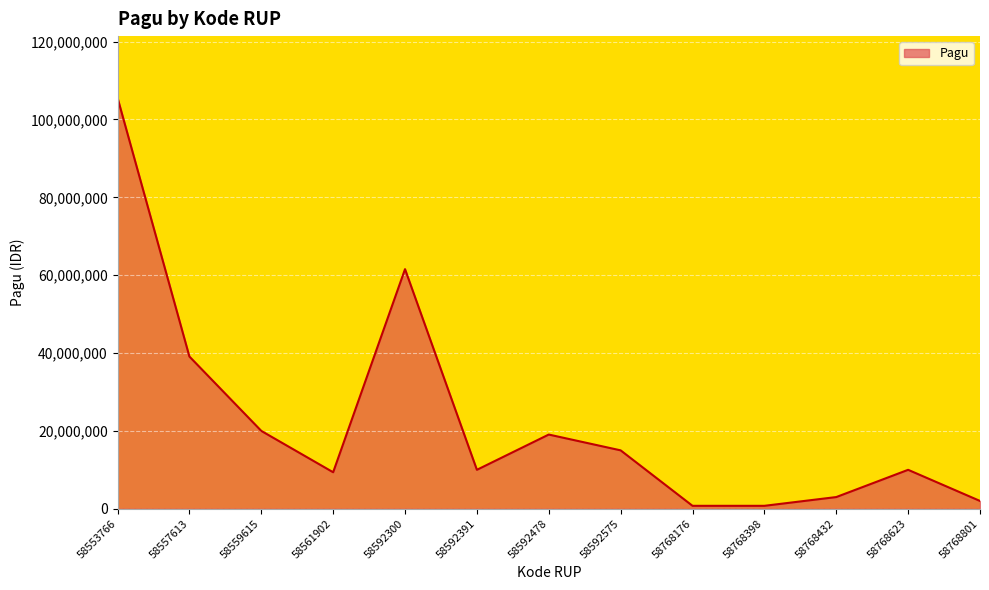

Is it true that the value at 58592478 is 28233435?

False